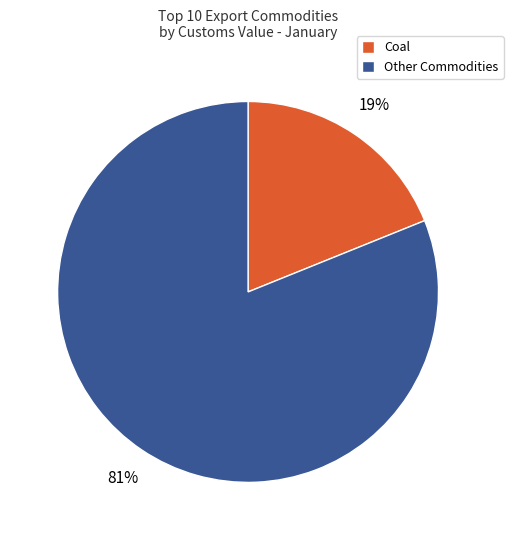

Is the sum of Other Commodities and Coal greater than half?

Yes